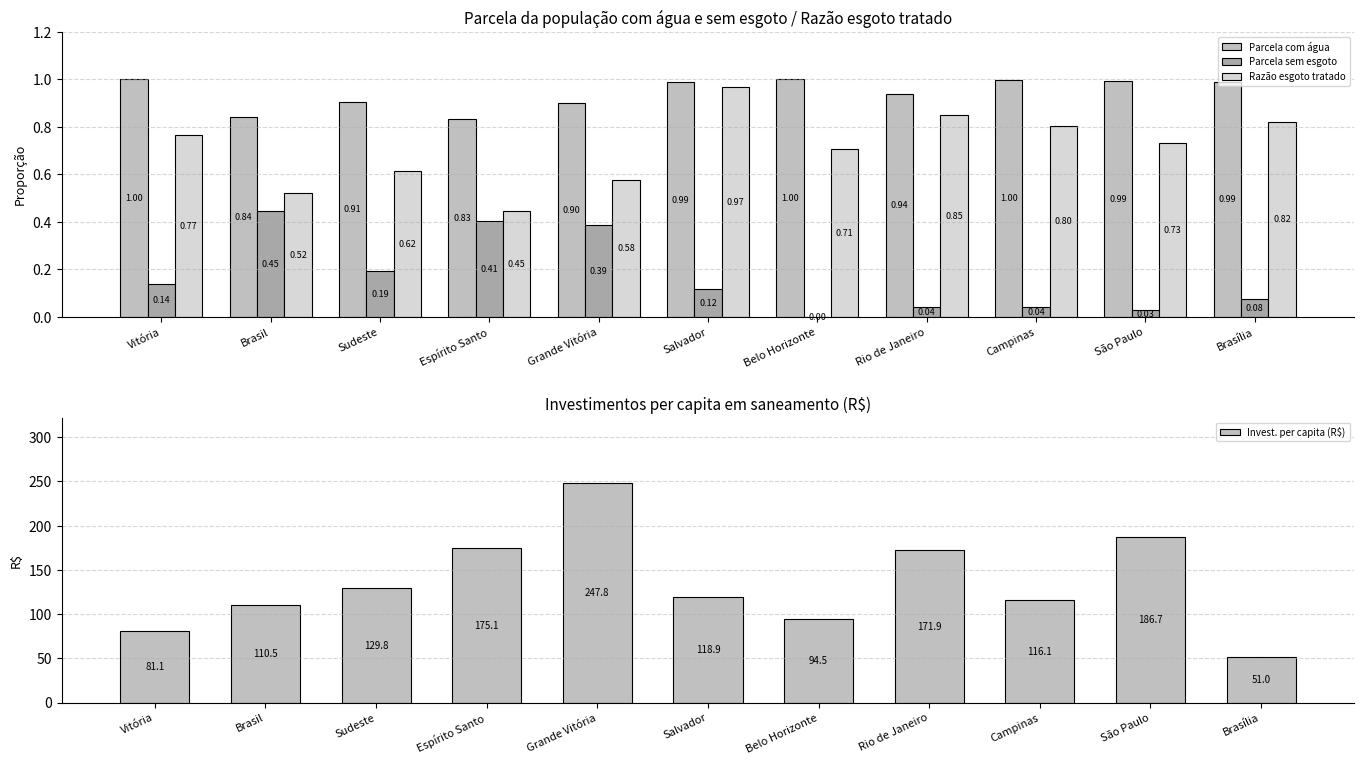

At which label is Parcela com água closest to 0?

Espírito Santo